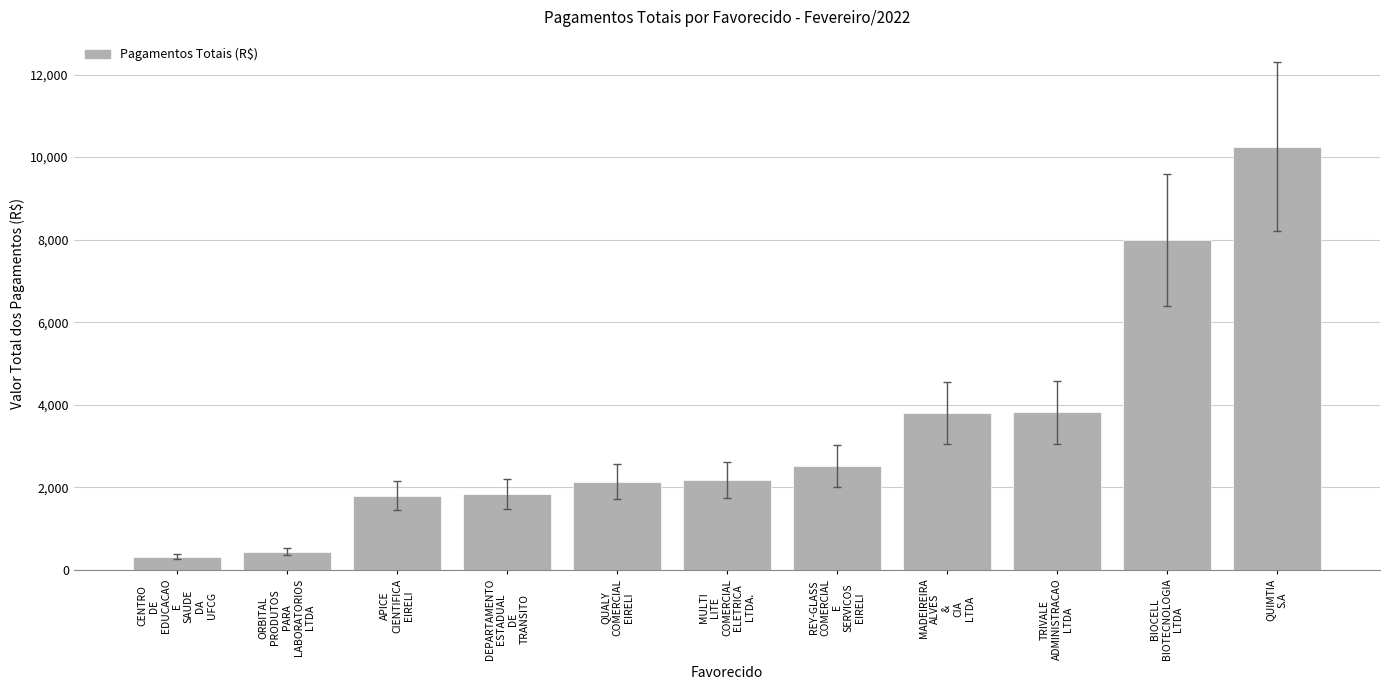

What value does the data have at REY-GLASS
COMERCIAL
E
SERVICOS
EIRELI?

2517.7